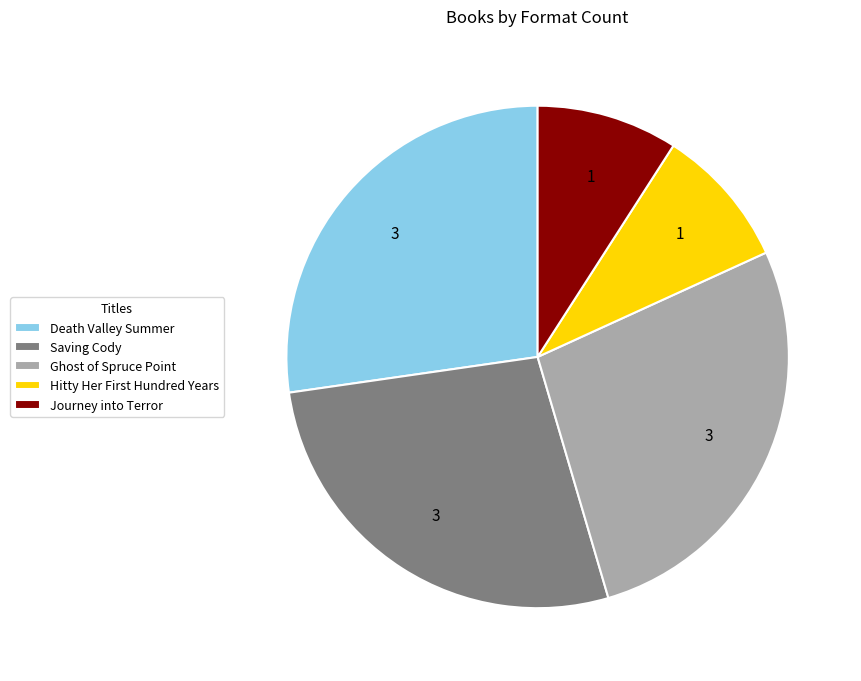

Do Ghost of Spruce Point and Journey into Terror together represent more than half of the pie?

No